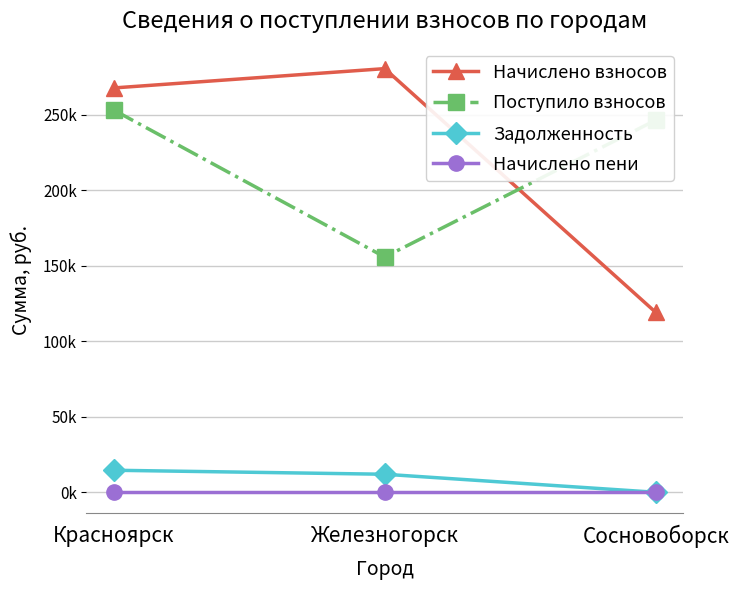

What is the total value across all series at Железногорск?

448148.5